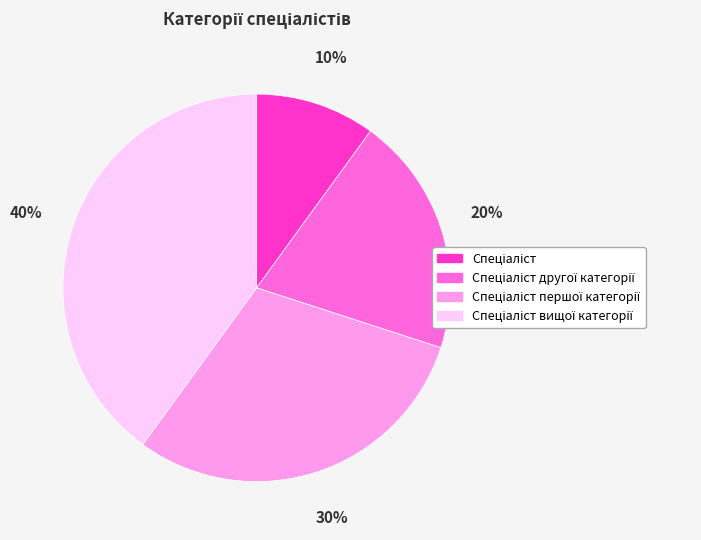

To the nearest percent, what is the average slice percentage?

25%